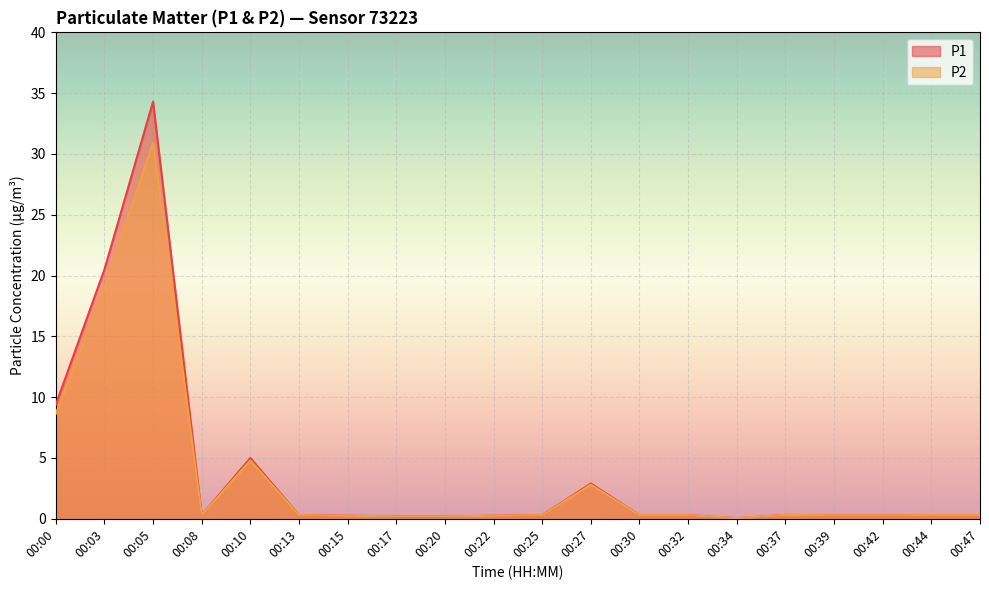

Between 00:37 and 00:30, which is larger?

00:37